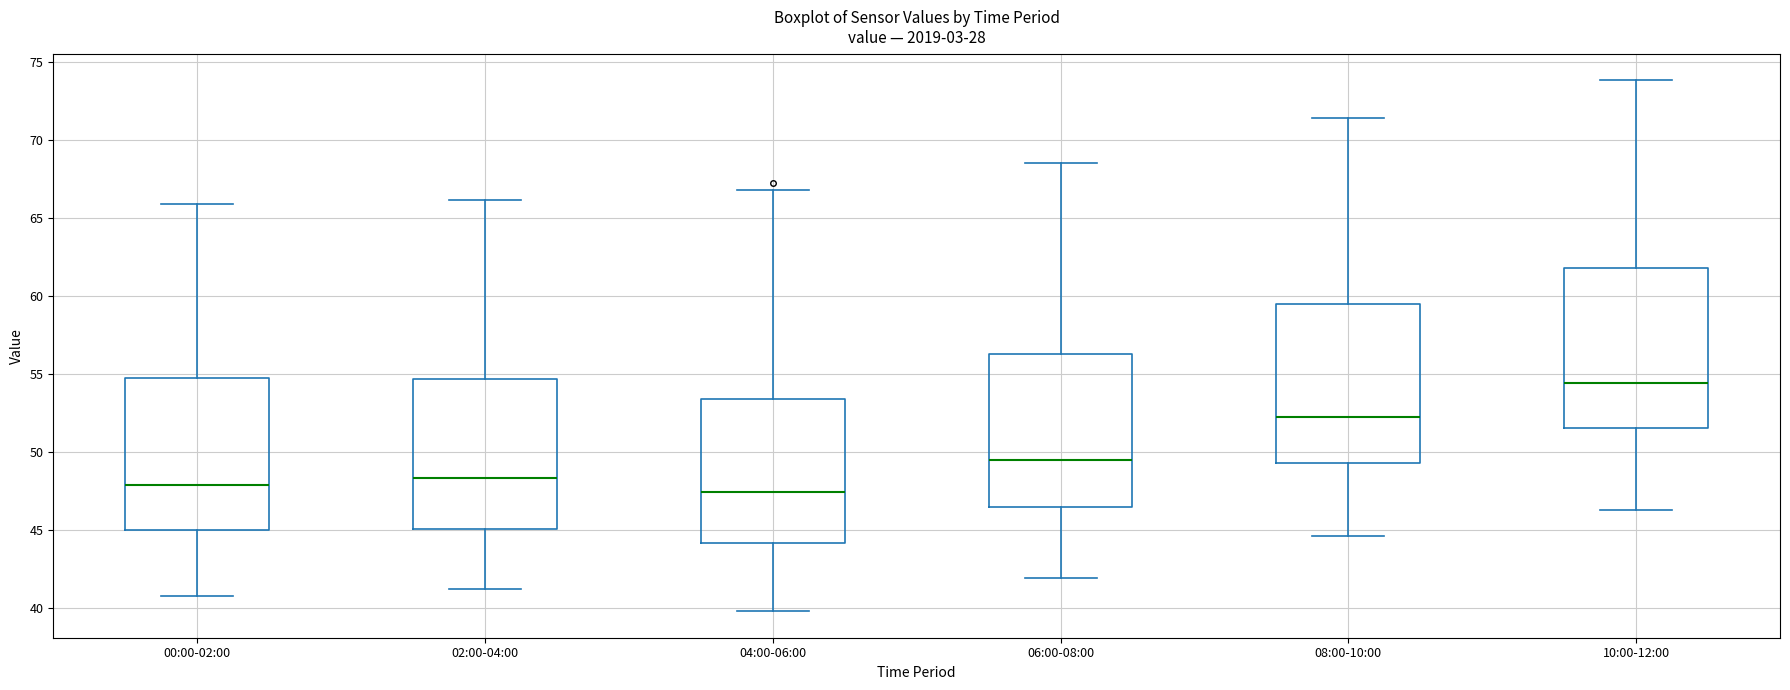

Which box's median line is the highest?

10:00-12:00